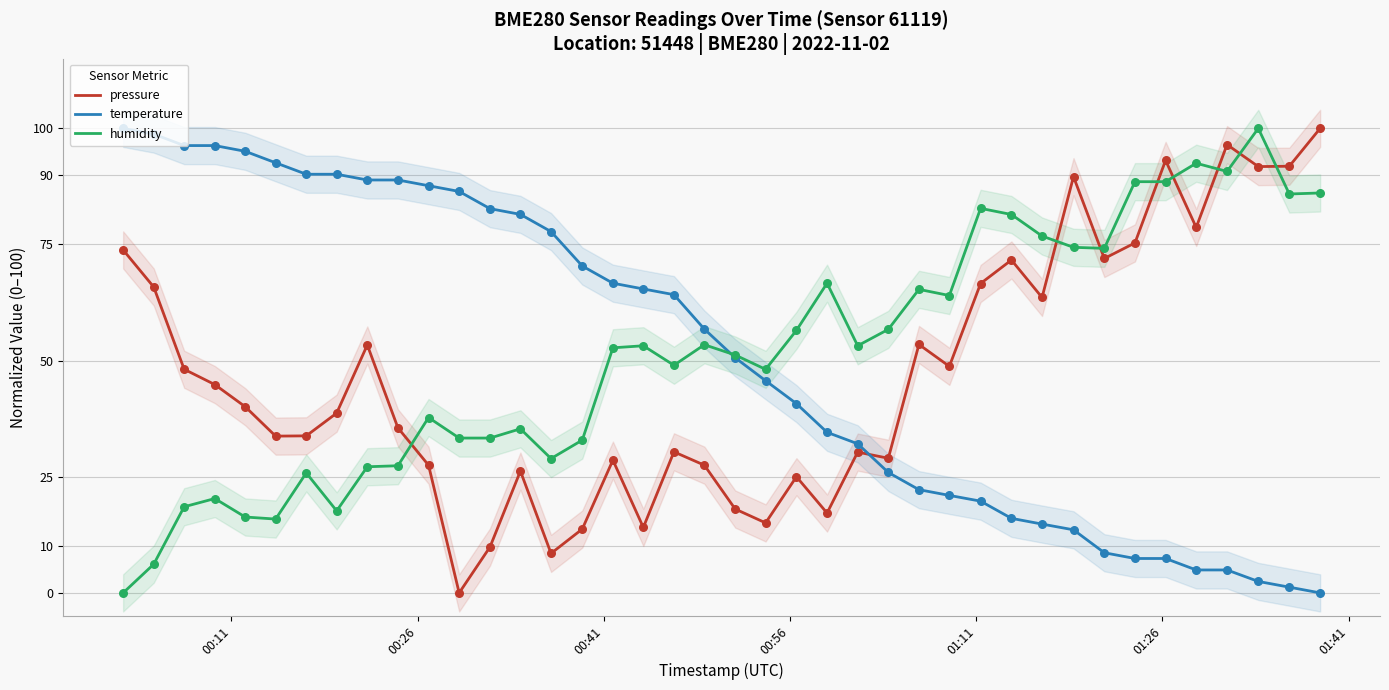

What is the highest value of the temperature series?

100.0